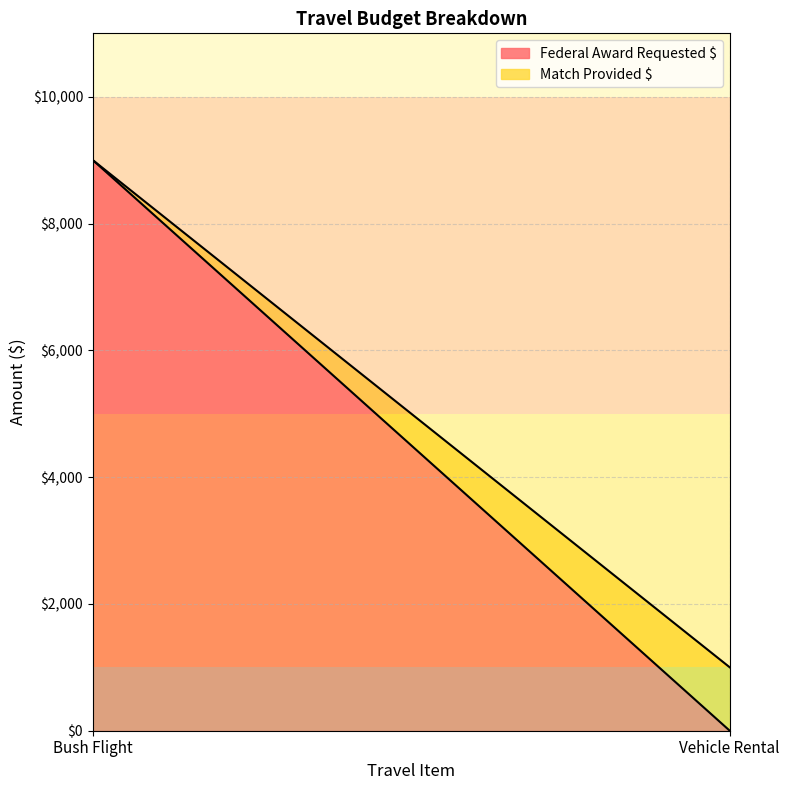

Count the Match Provided $ values in the range 0 to 1000.

2